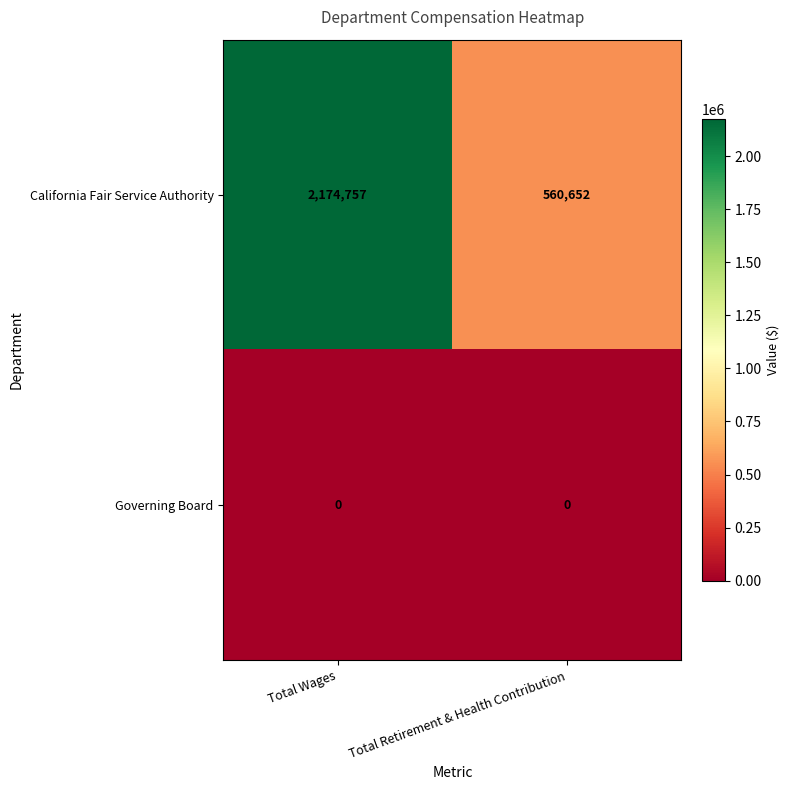

What is the difference between the highest and lowest values at Total Retirement & Health Contribution?

560652